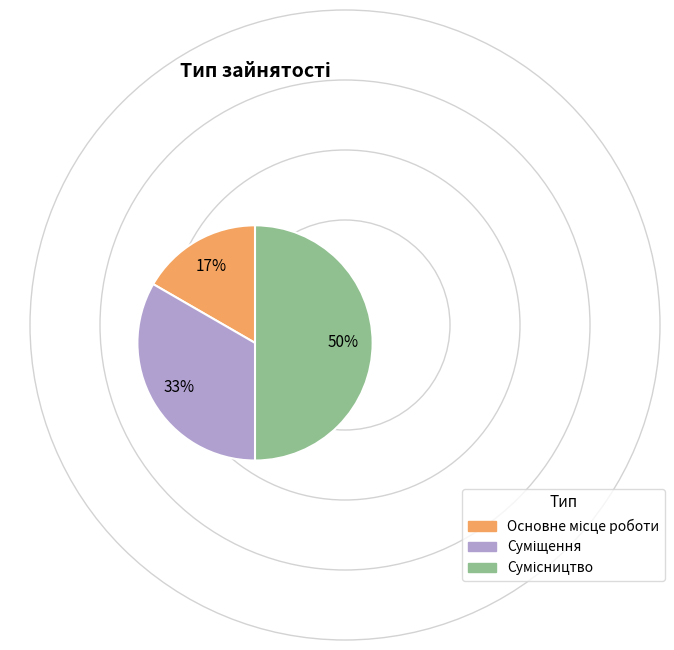

To the nearest percent, what is the average slice percentage?

33%